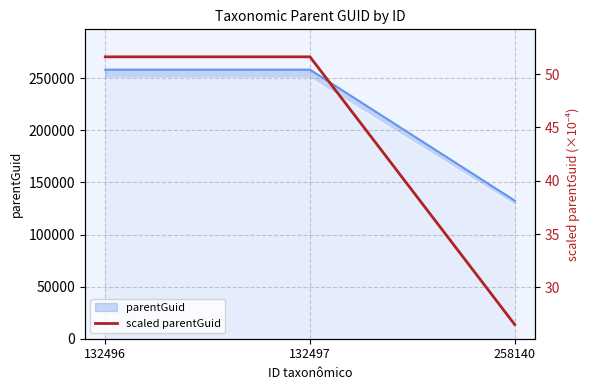

The chart shows a value of 69.7 at 132496. True or false?

False